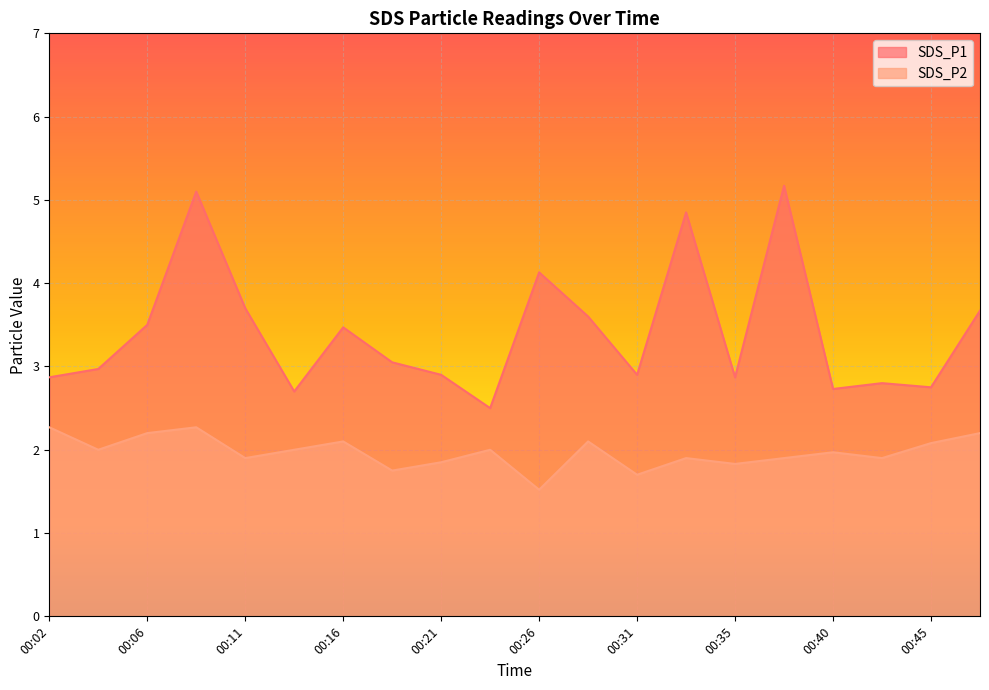

List the series in order of their peak value, lowest first.

SDS_P2, SDS_P1